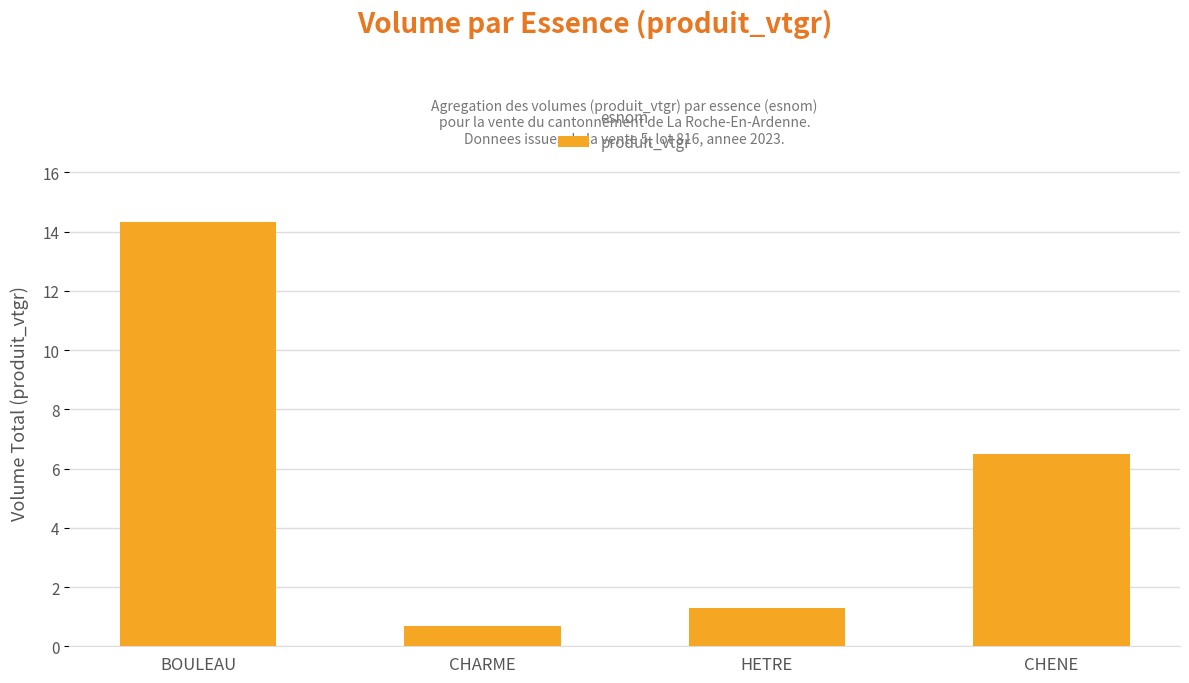

What is the label of the 2nd bar from the left?

CHARME